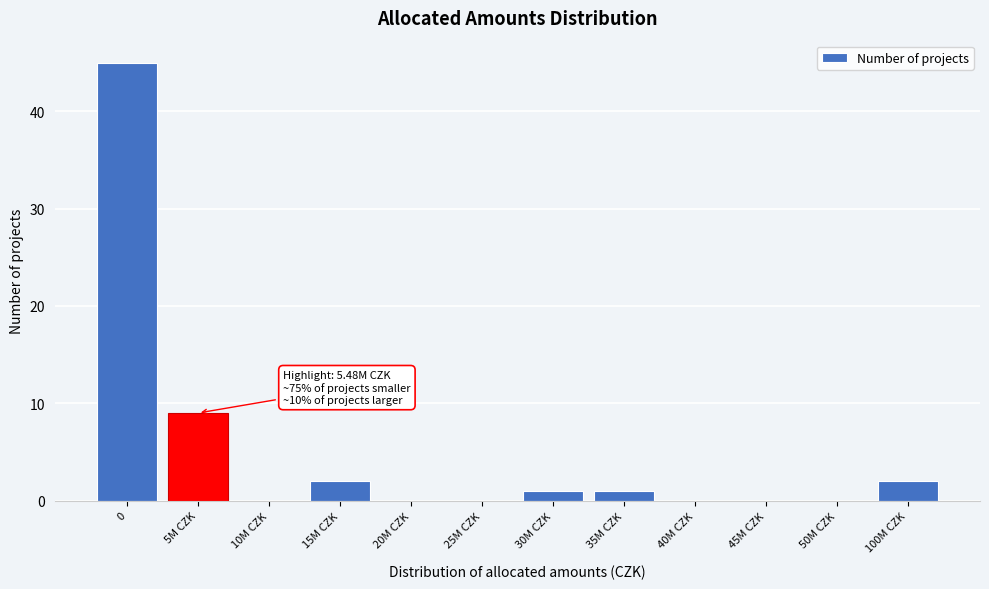

Reading right to left, transcribe all the data shown in this chart.

100M CZK=2	50M CZK=0	45M CZK=0	40M CZK=0	35M CZK=1	30M CZK=1	25M CZK=0	20M CZK=0	15M CZK=2	10M CZK=0	5M CZK=9	0=45